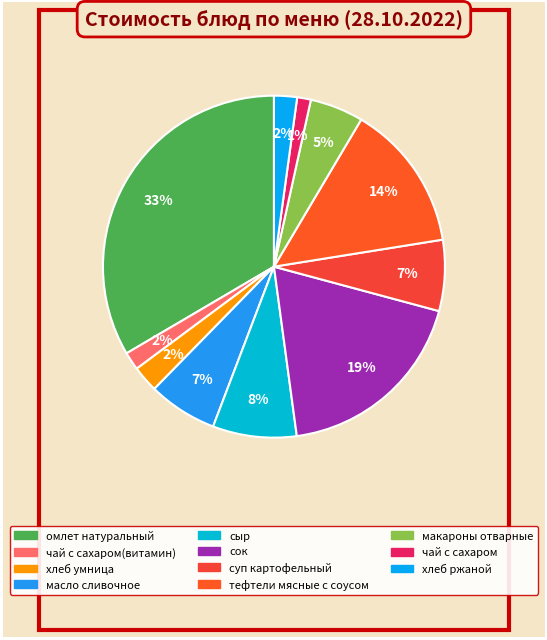

How many segments does this pie chart have?

11